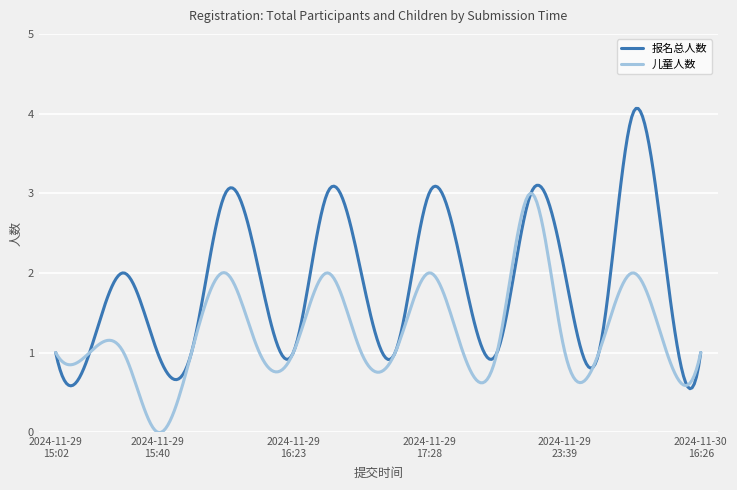

Which series has the widest spread of values?

报名总人数